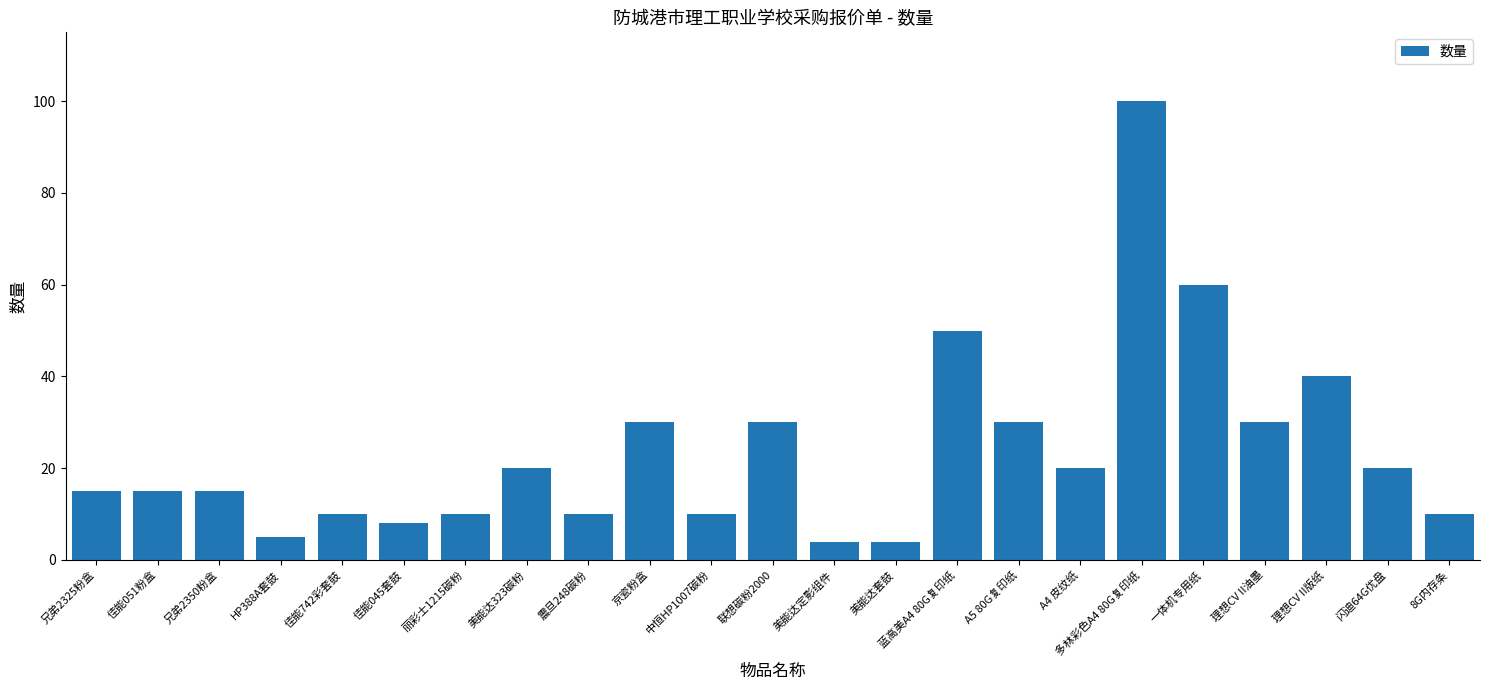

Count the number of data series in this chart.

1